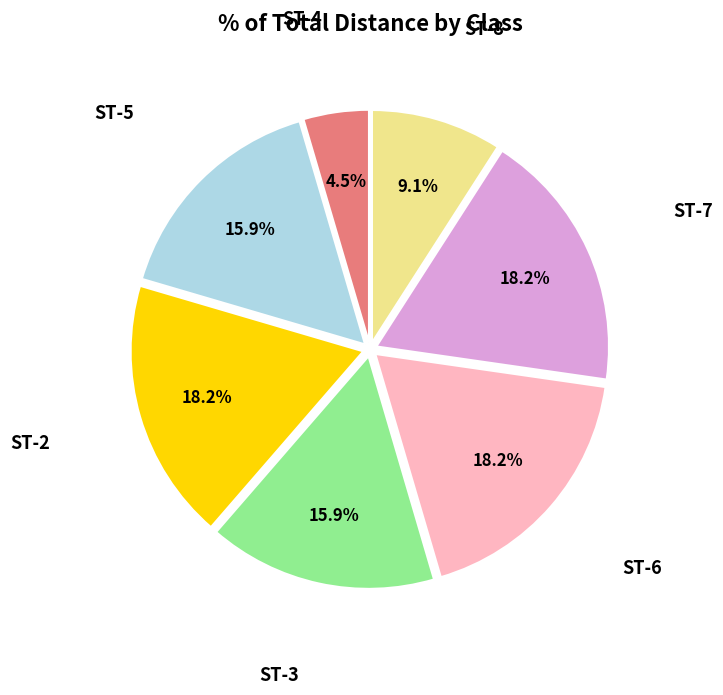

Is ST-6 the majority of the pie?

No